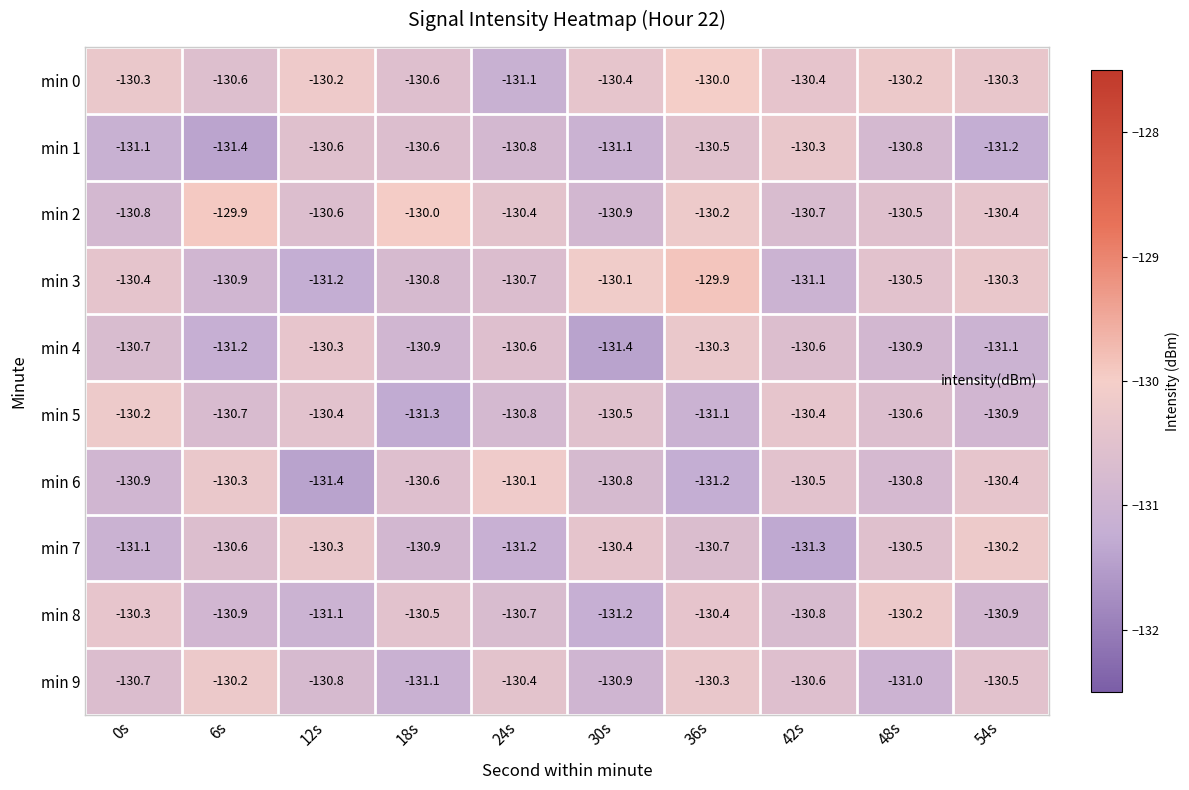

What is the minimum value for min 4?

-131.4